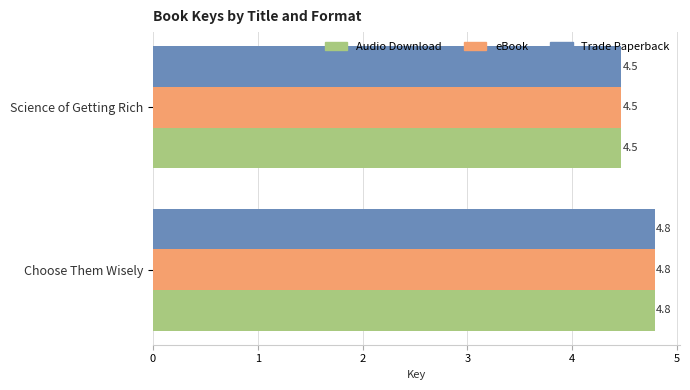

Is it true that Audio Download equals 4.8 at Choose Them Wisely?

True